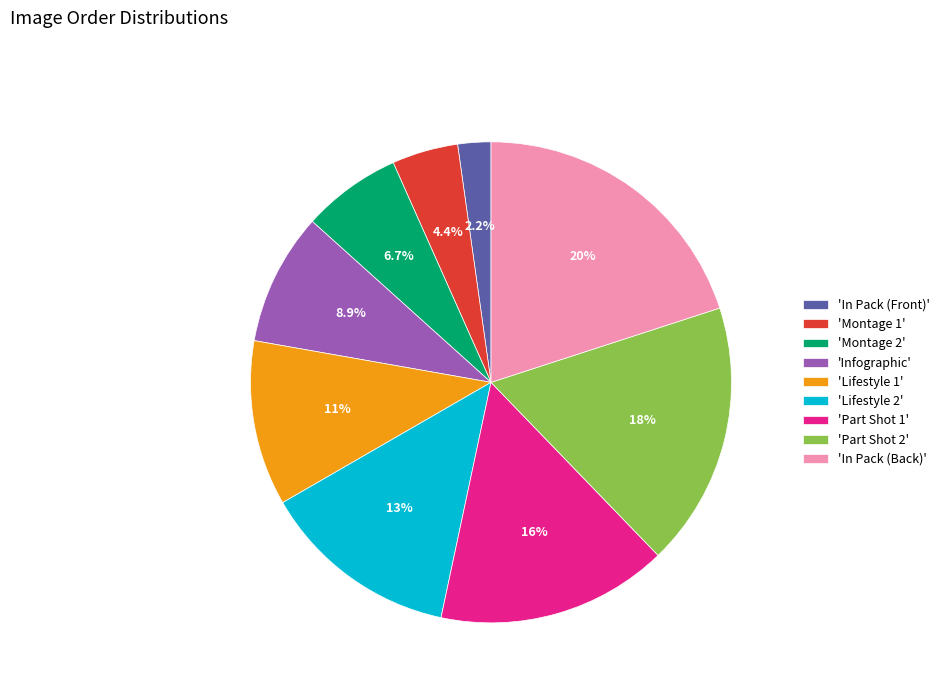

To the nearest percent, what is the difference between the largest and smallest slice percentages?

18%